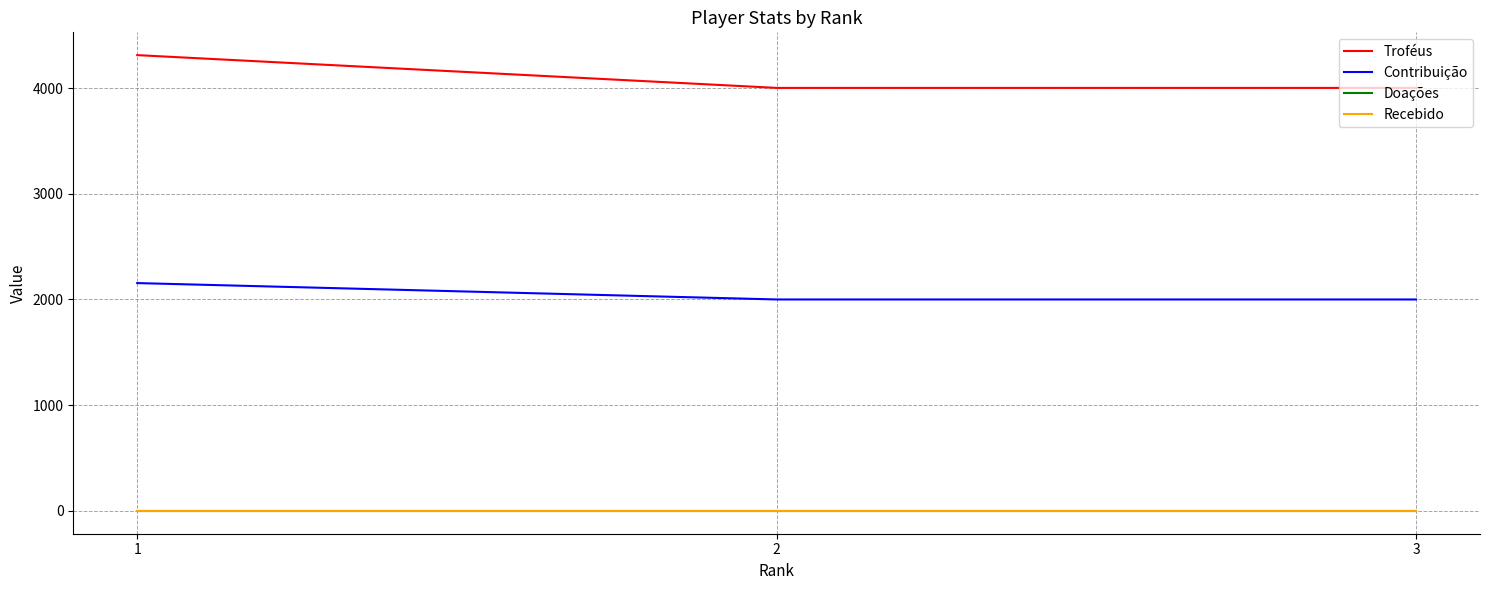

Between 3 and 2, which is larger?

3